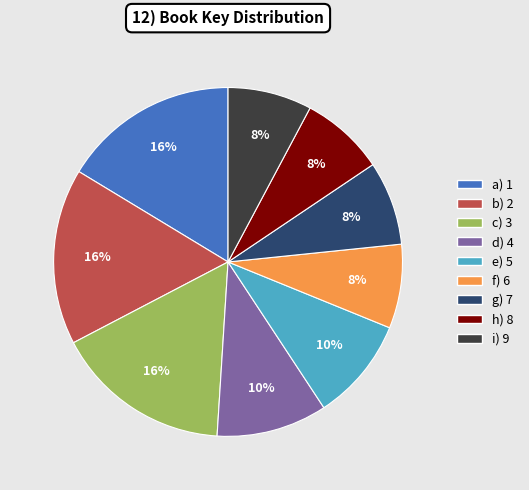

Count the number of slices in the pie.

9